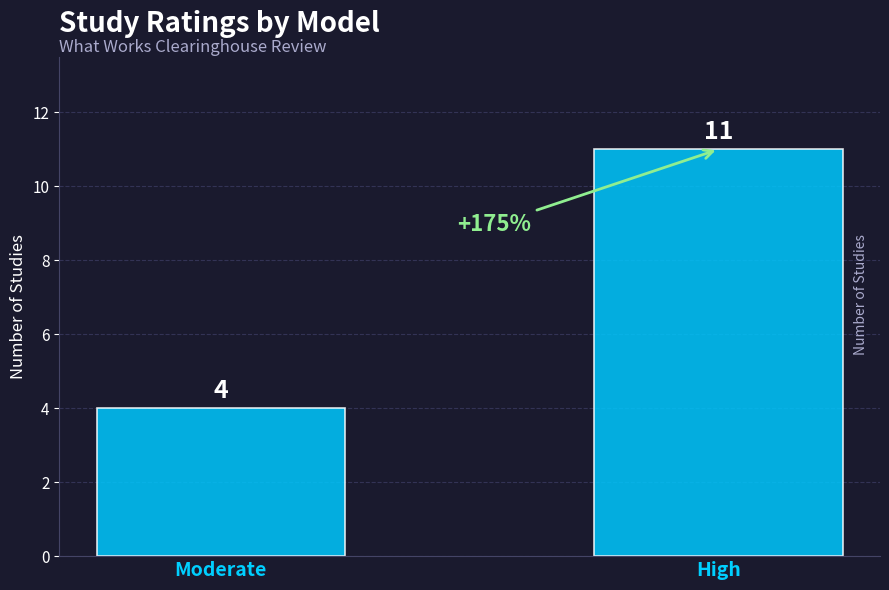

How many values are between 4 and 11?

2